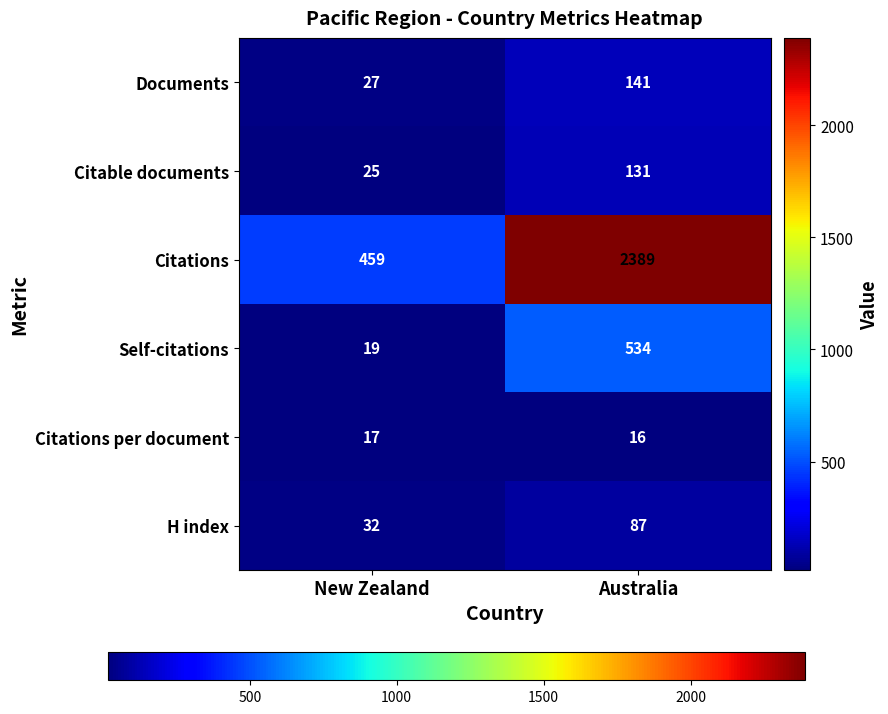

Rank the series by their maximum value, from highest to lowest.

Citations, Self-citations, Documents, Citable documents, H index, Citations per document